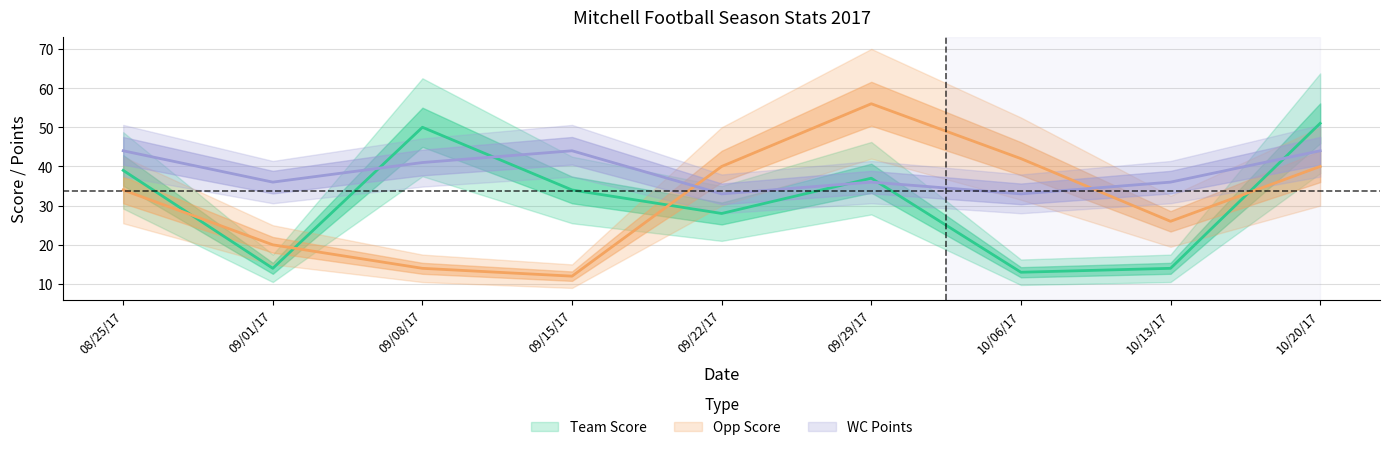

In Team Score, how many points are higher than both neighbors (excluding endpoints)?

2